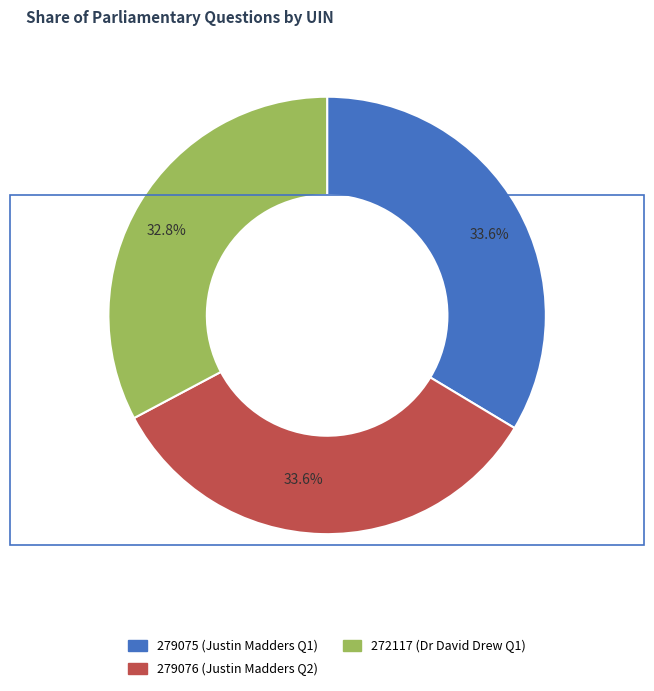

To the nearest percent, what percentage of the pie is 279076?

34%